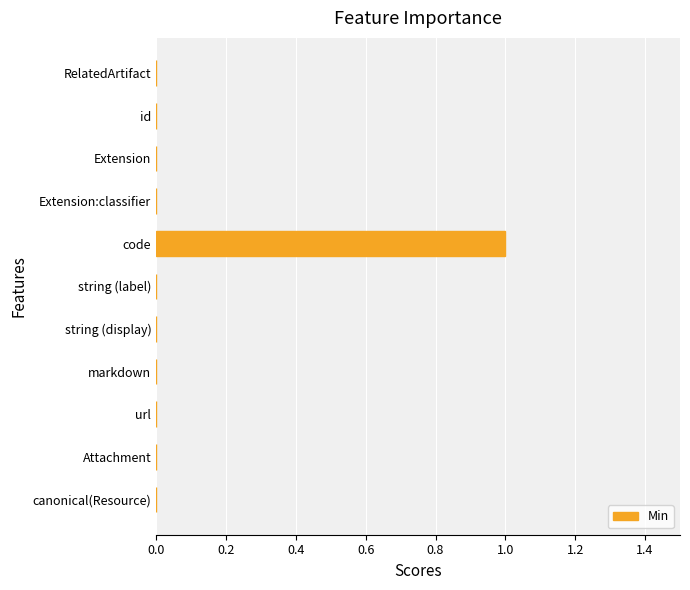

Is it true that the value at id is 0?

True